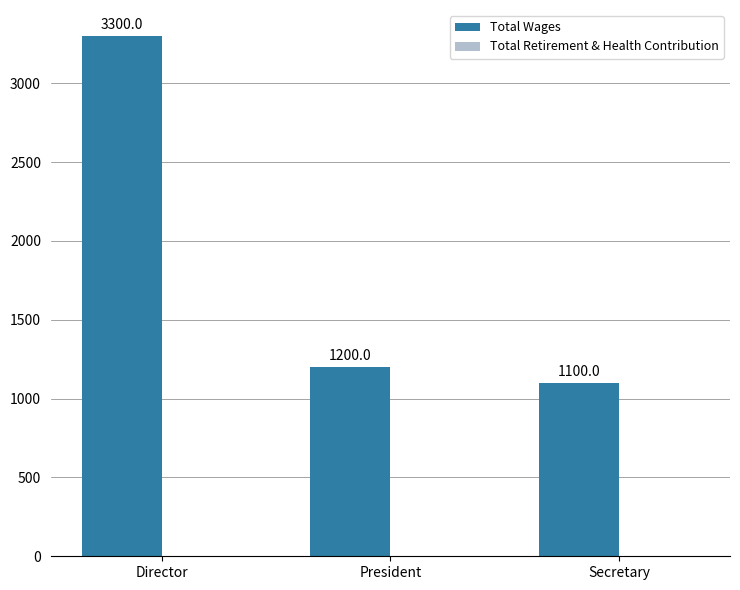

Which category has the highest value across all series?

Director